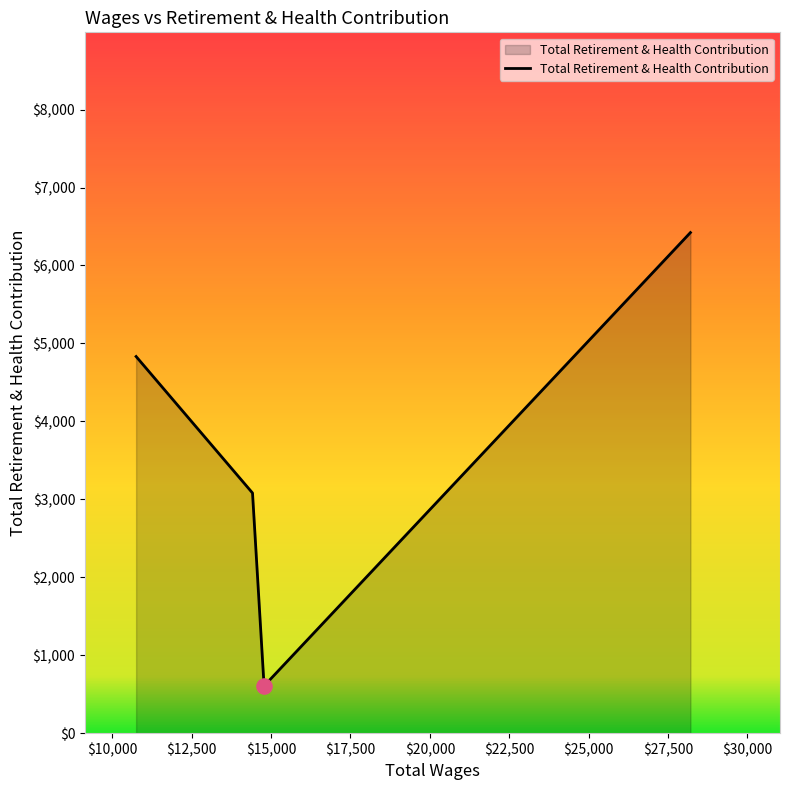

How many interior local valleys (lower than both neighbors) does the data have?

1